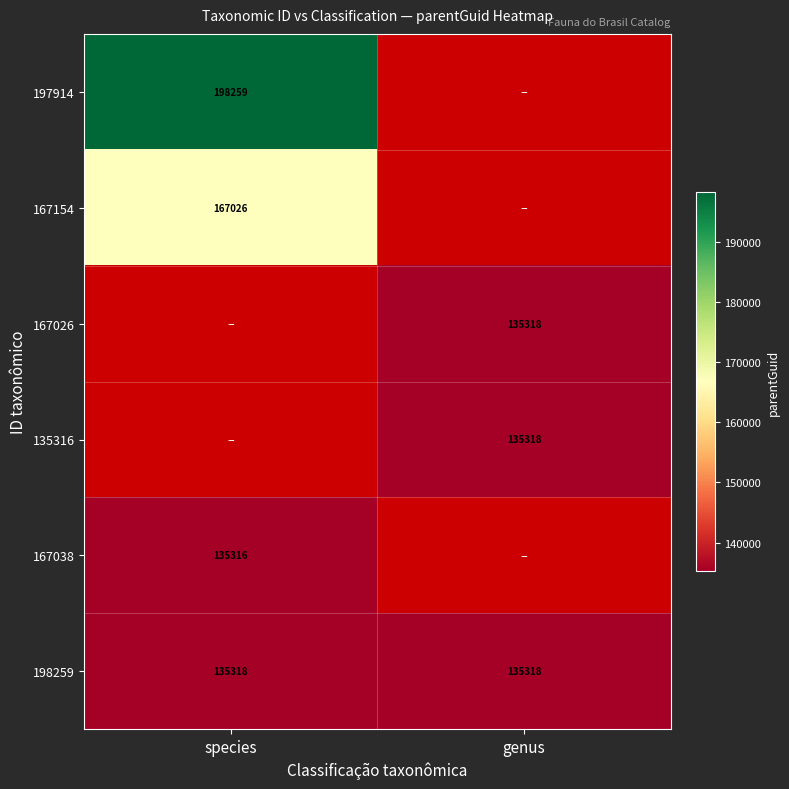

True or false: 198259 has a value of 181034 at genus.

False